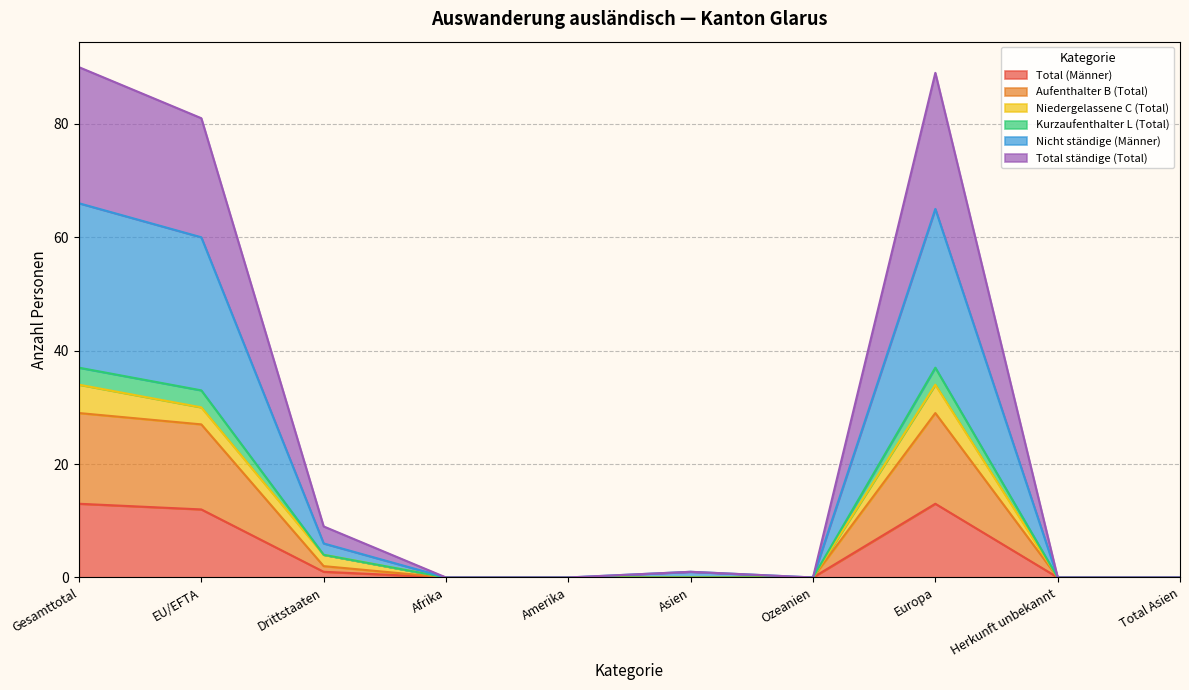

At which category does Kurzaufenthalter L (Total) reach its first local peak?

Asien